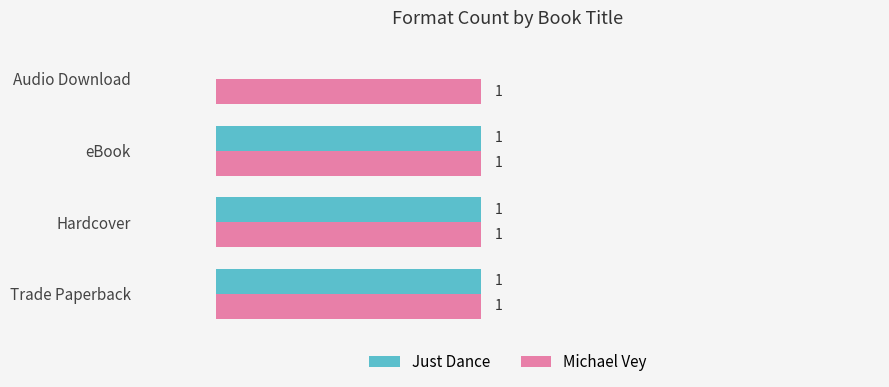

What are all the series names shown in the legend?

Just Dance, Michael Vey